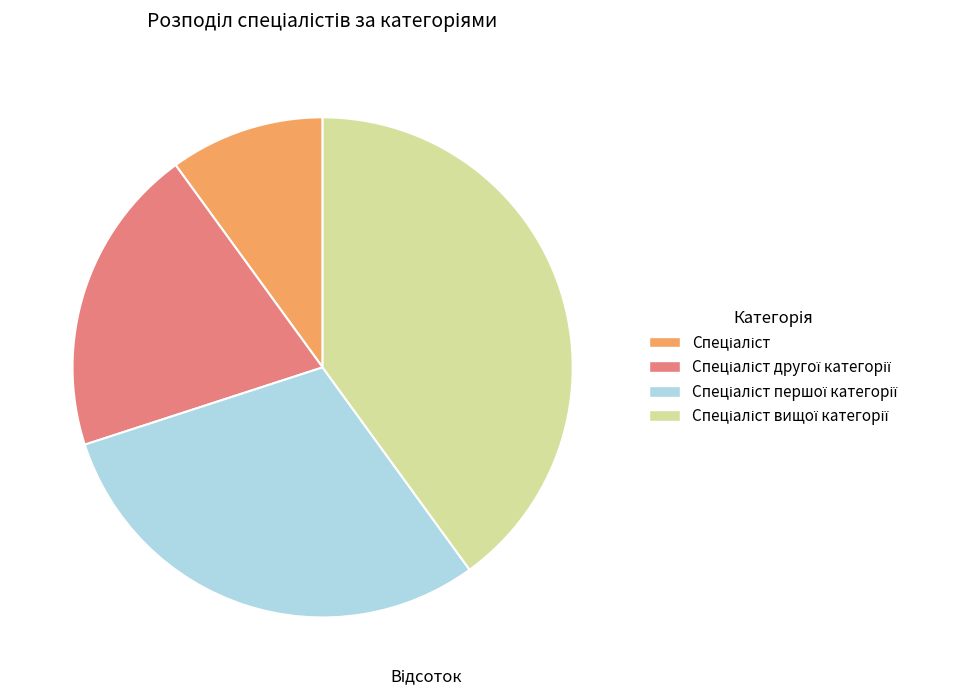

Does any single category account for the majority?

No